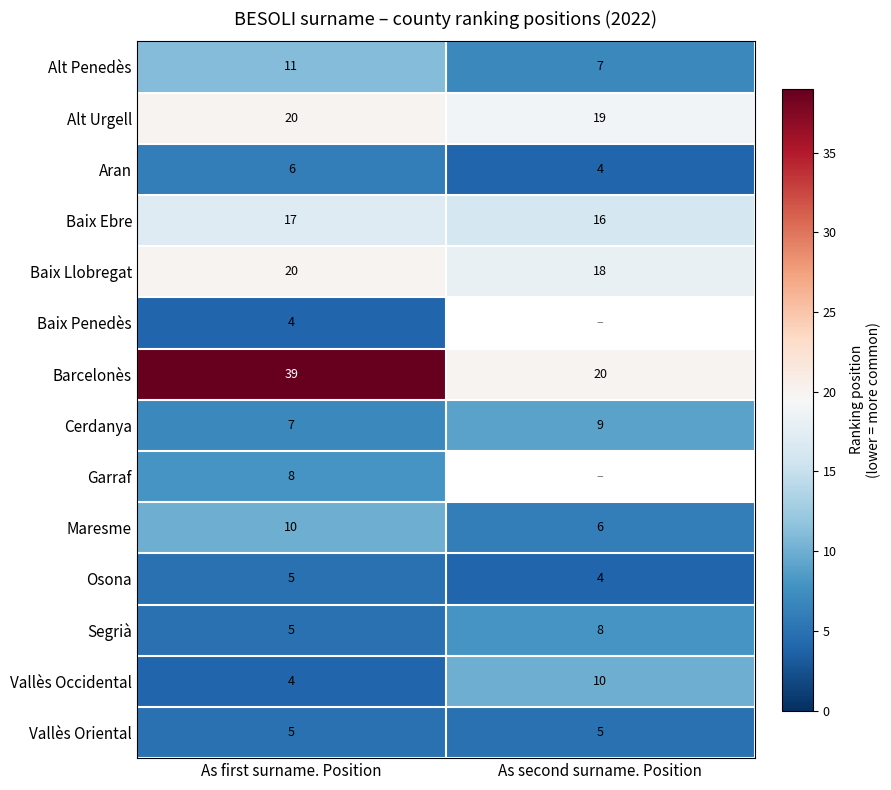

List the labels in order of Osona value, smallest first.

As second surname. Position, As first surname. Position